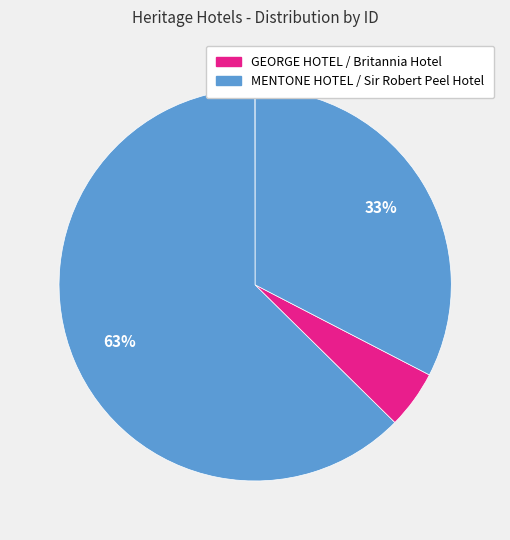

Count the number of slices in the pie.

4